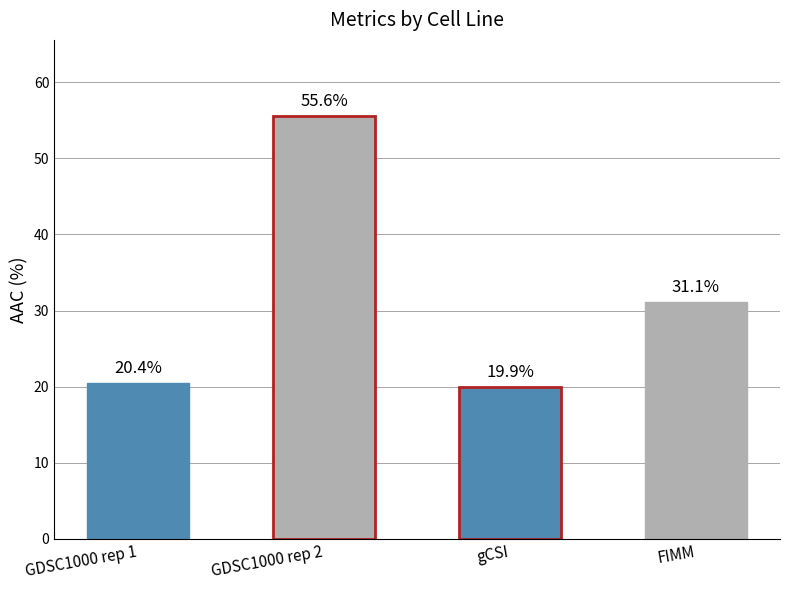

The chart shows a value of 72.8 at GDSC1000 rep 2. True or false?

False